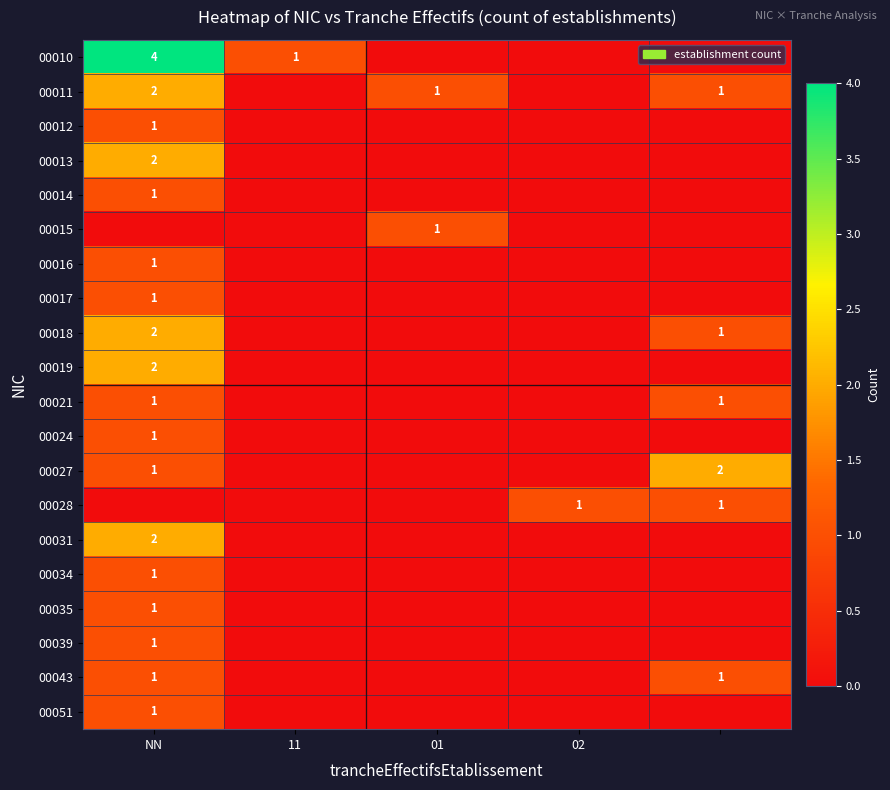

True or false: 00019 has a value of 0 at NN.

False